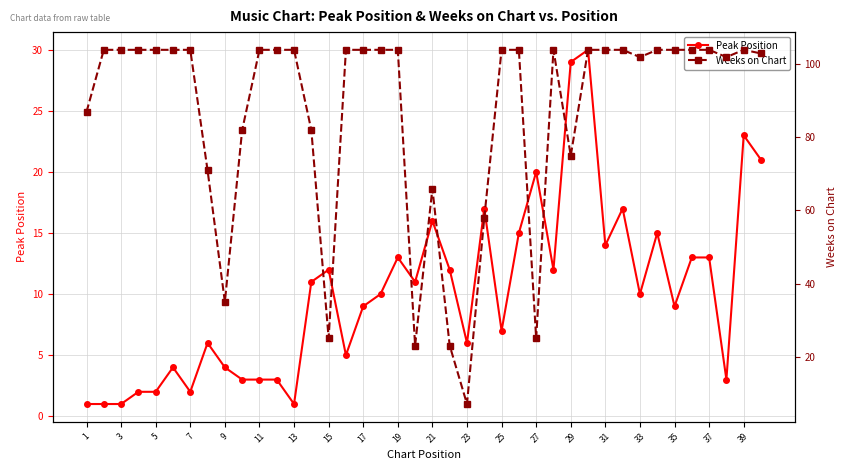

True or false: Peak Position and Weeks on Chart intersect in this chart.

False